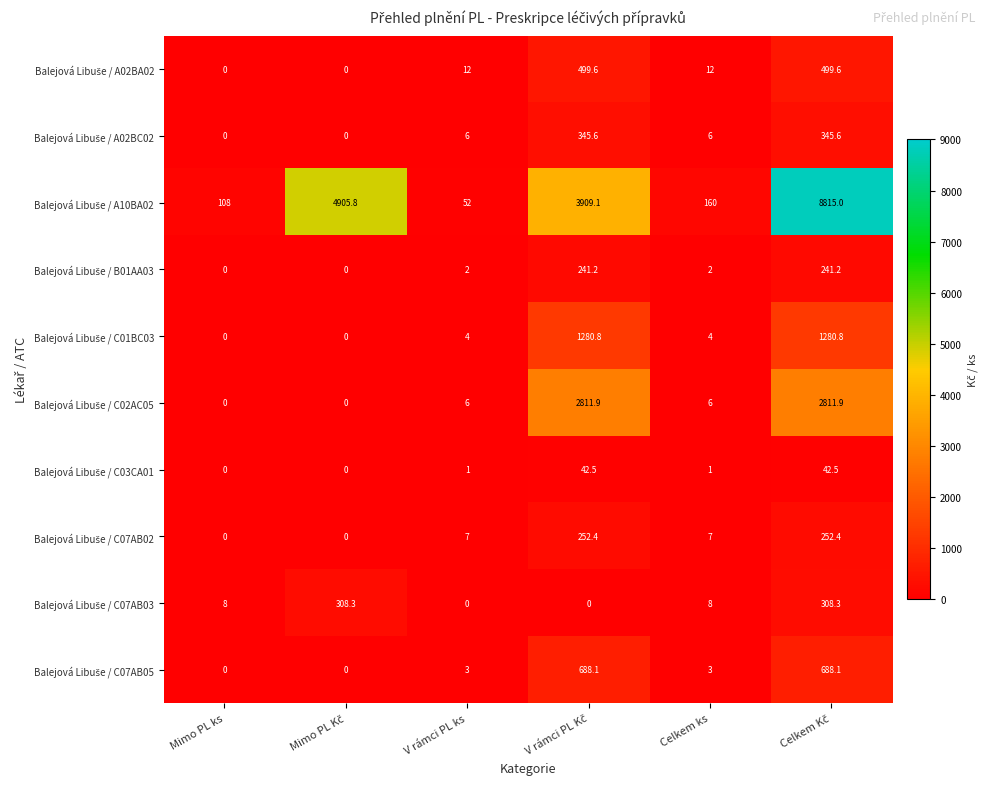

At how many categories does at least one series exceed 829?

3